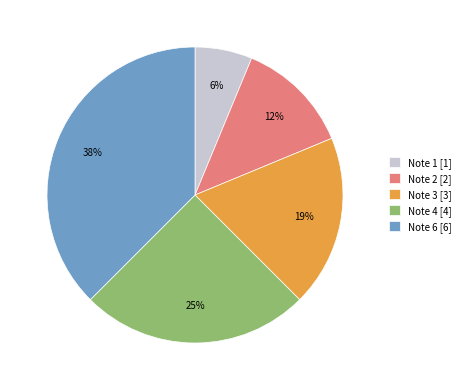

To the nearest percent, what percentage of the pie is Note 3 [3]?

19%